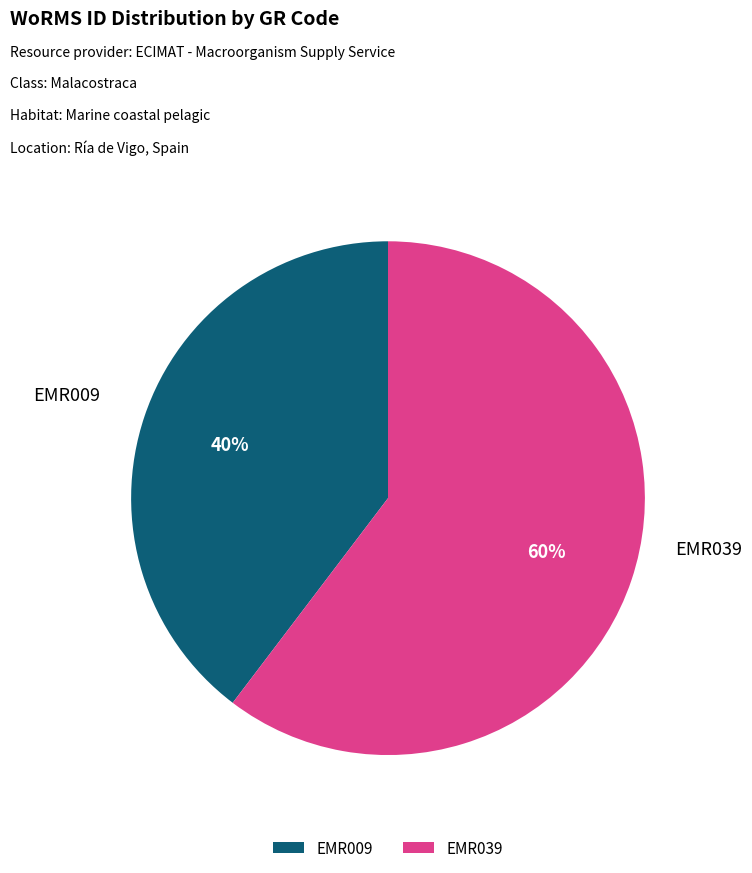

How many segments does this pie chart have?

2